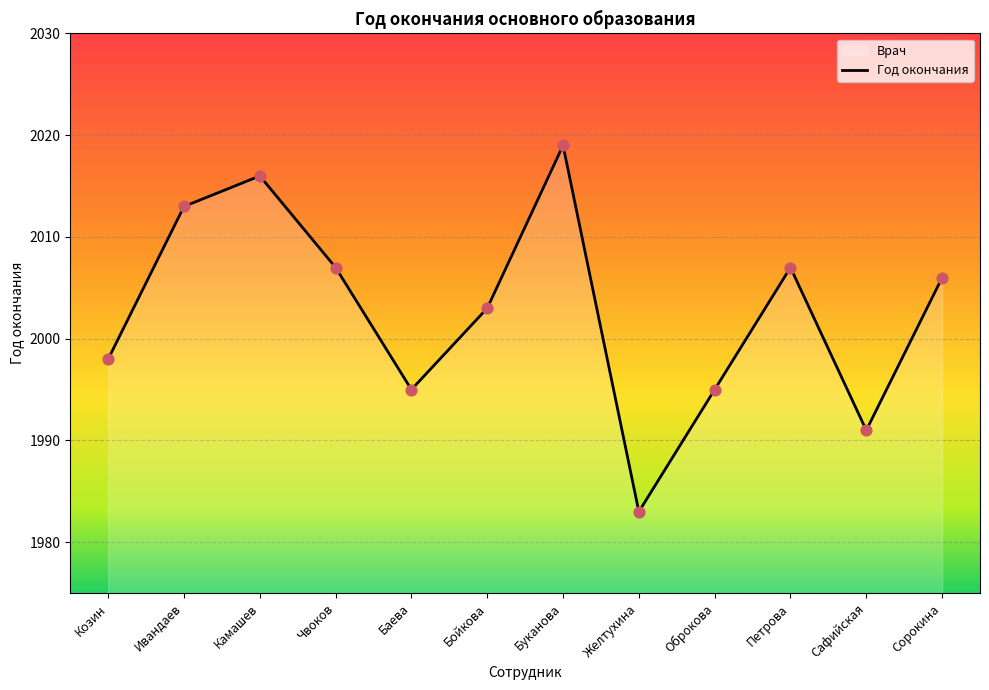

Which has a higher value, Сорокина or Камашев?

Камашев